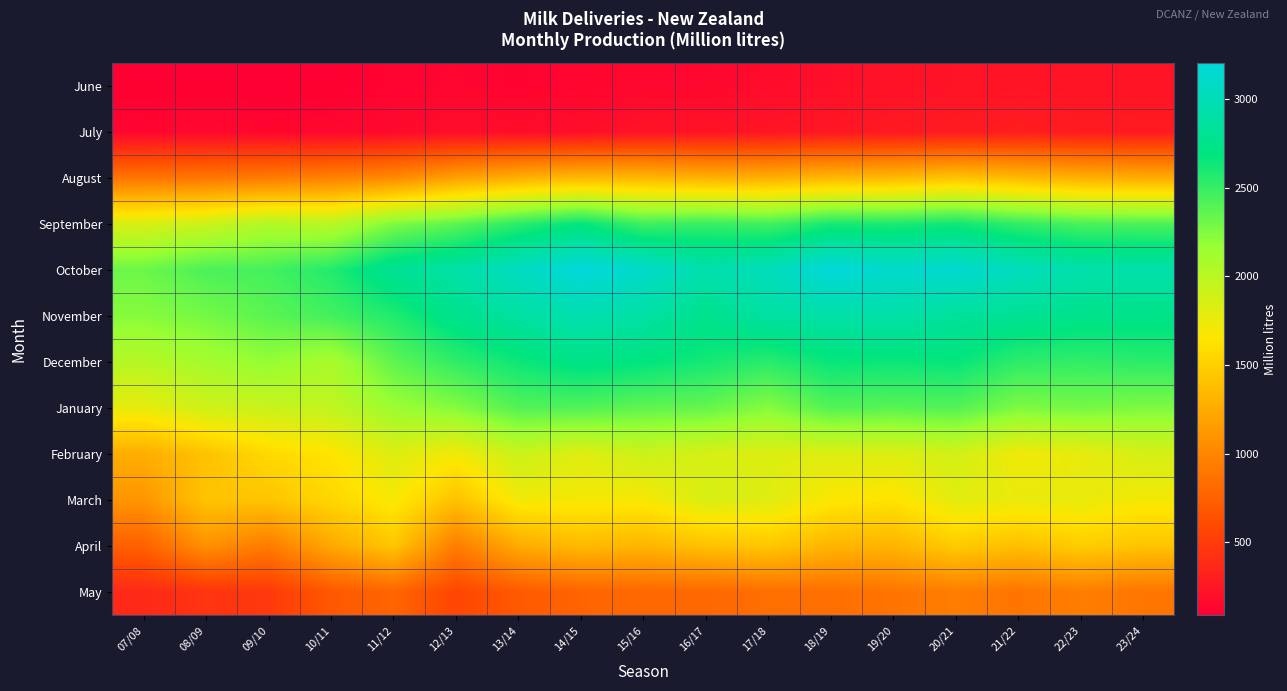

At which category is the sum across all series the highest?

20/21